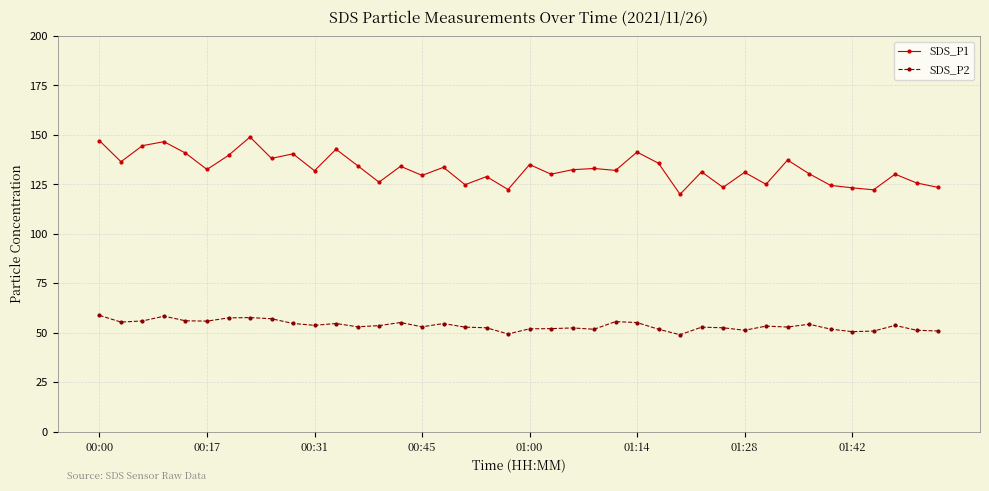

What is the difference between the maximum and second lowest values in the SDS_P1 series?

26.7